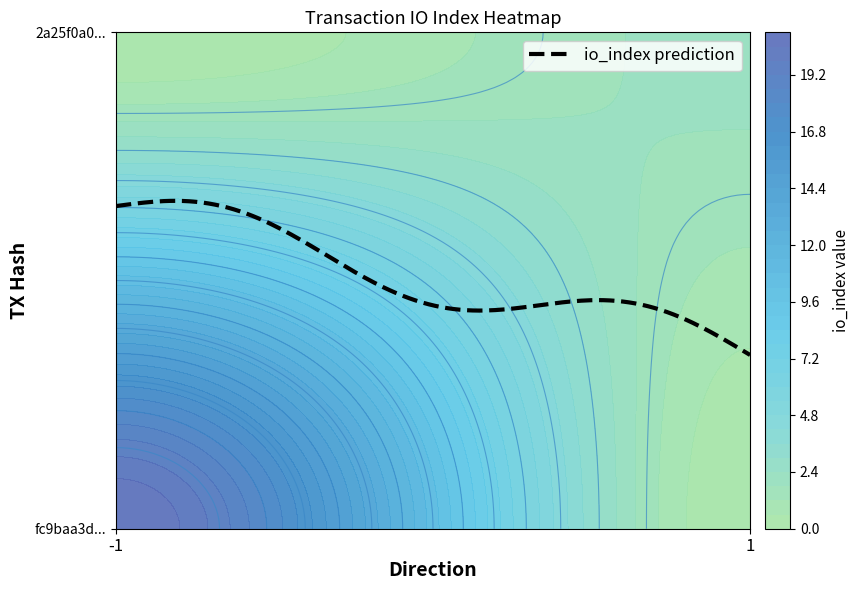

Reading left to right, list all the values displayed in this chart.

fc9baa3dabbd841bb89a1f0b67ded23d219adce: direction=-1	io_index=21
2a25f0a0a4b93102a17a04ce8a4b5d813457e58: direction=1	io_index=2